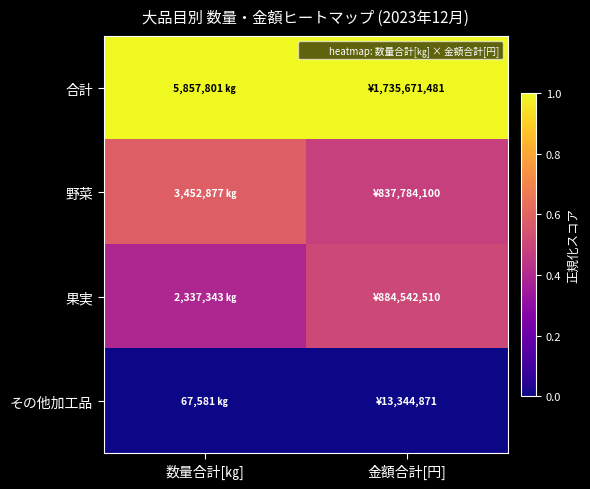

Rank the series by their maximum value, from highest to lowest.

合計, 野菜, 果実, その他加工品